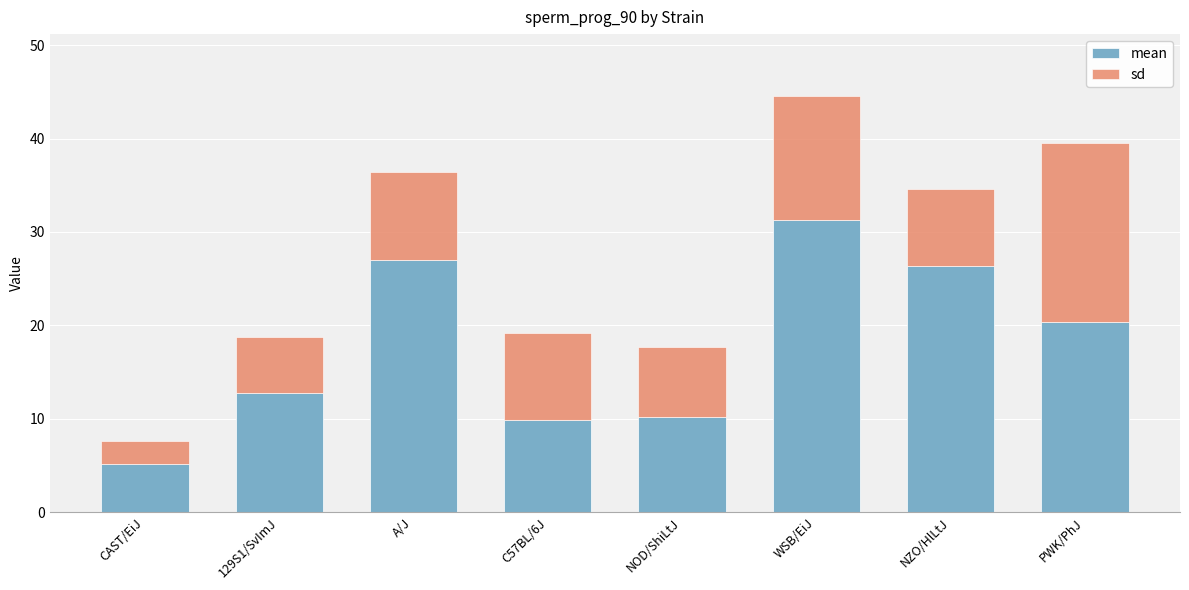

Reading left to right, transcribe the values for mean.

5.1	12.8	27.0	9.9	10.2	31.3	26.4	20.4